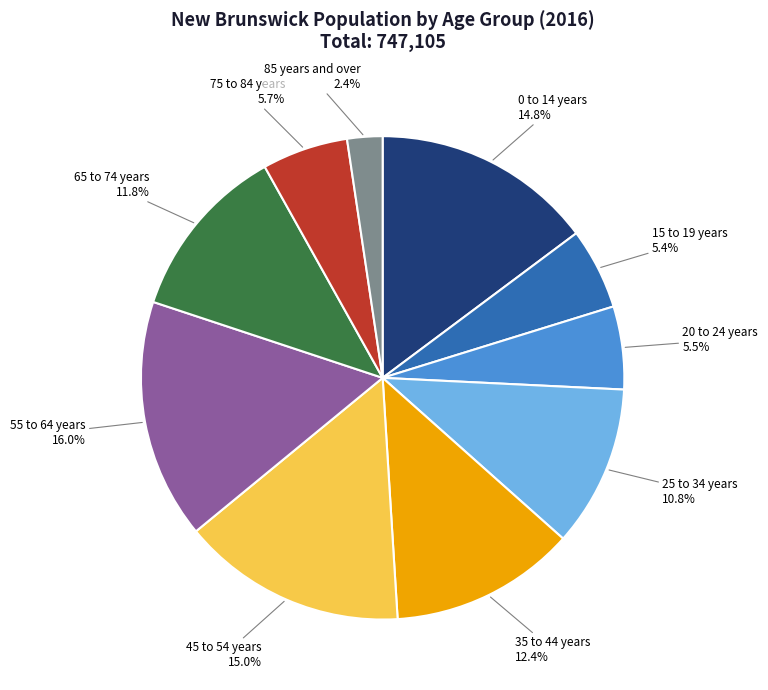

Which category has the smallest portion of the pie?

85 years and over